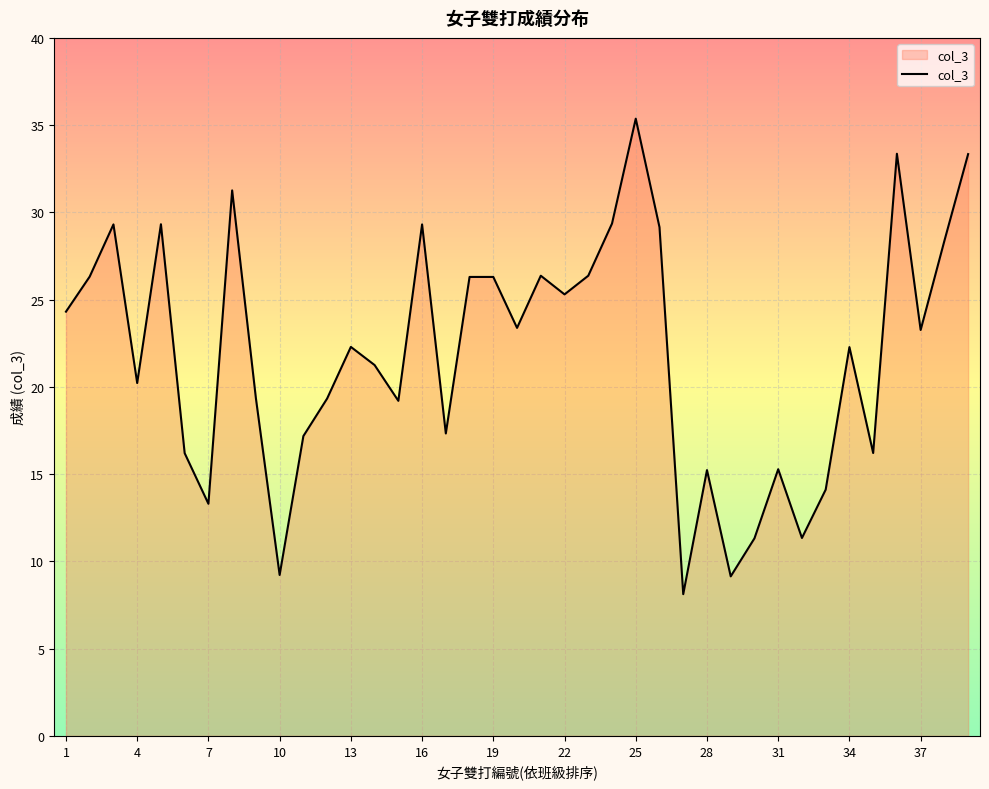

What is the maximum value shown in the chart?

35.4